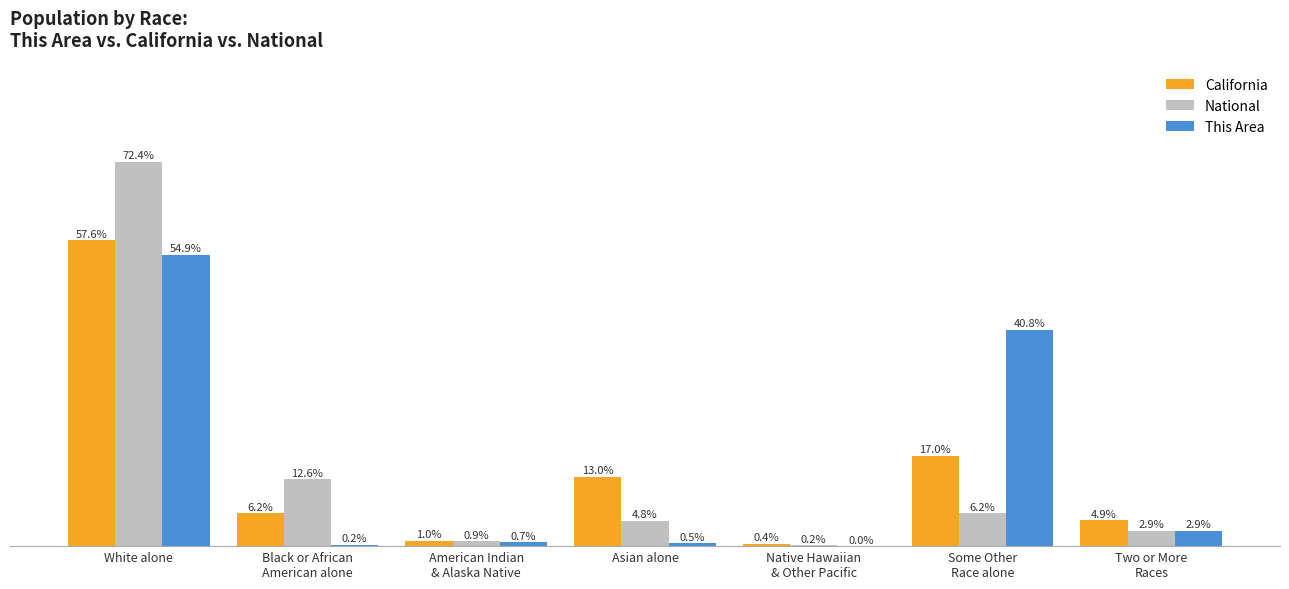

Which series changed the most between White alone and Asian alone?

National